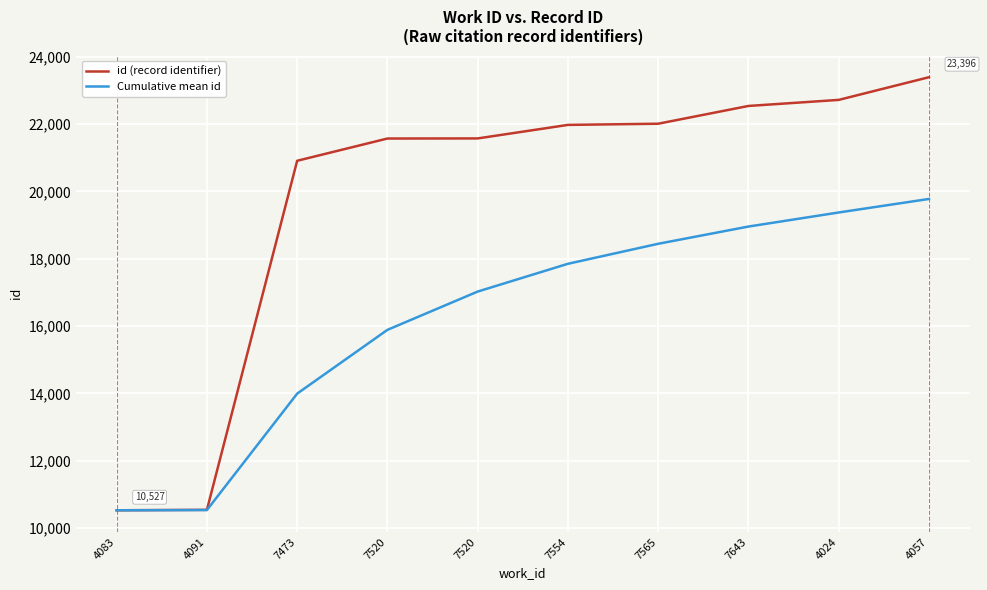

Which category has the lowest value across all series?

4083